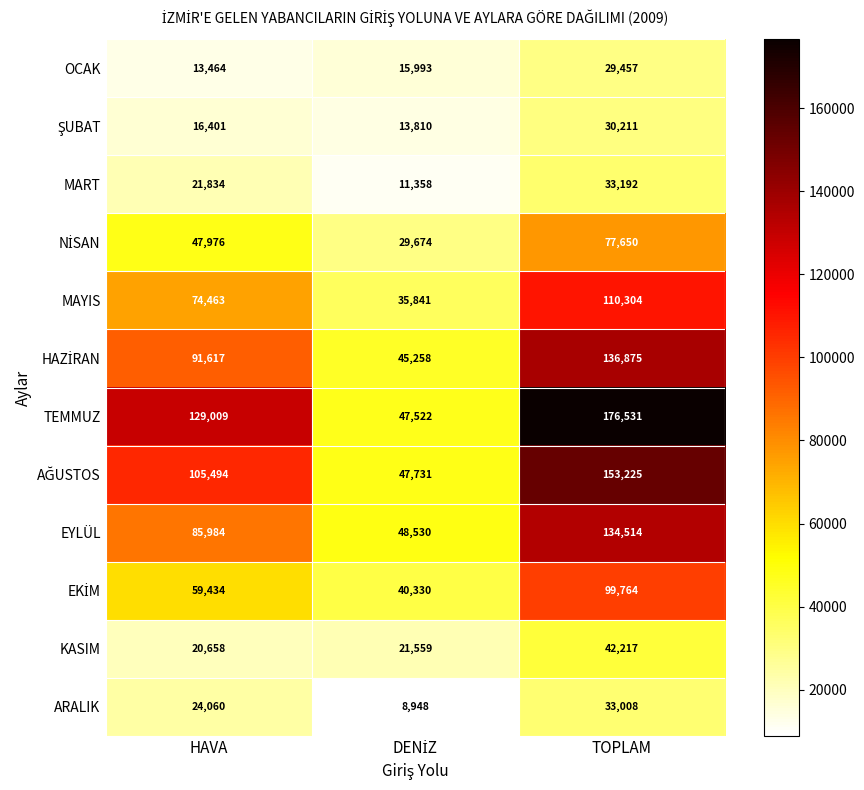

What is the difference between the highest and lowest values at TOPLAM?

147074